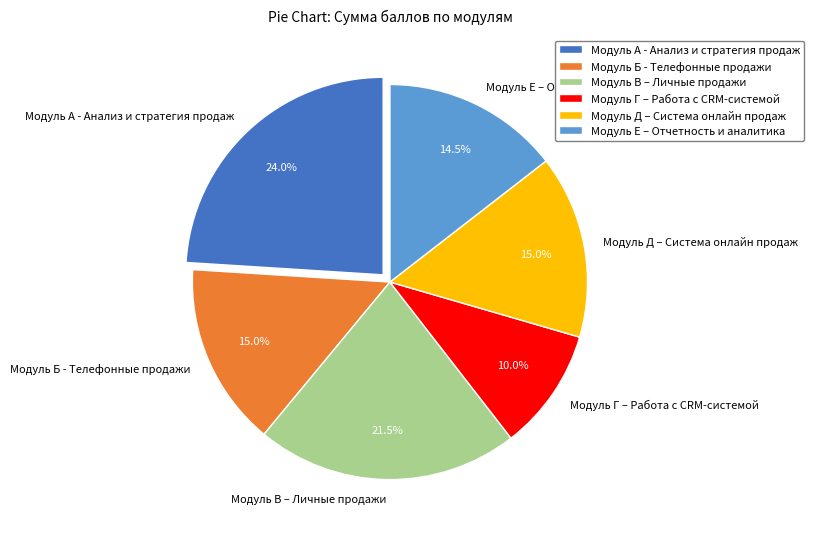

Does Модуль Б - Телефонные продажи represent more than half of the total?

No